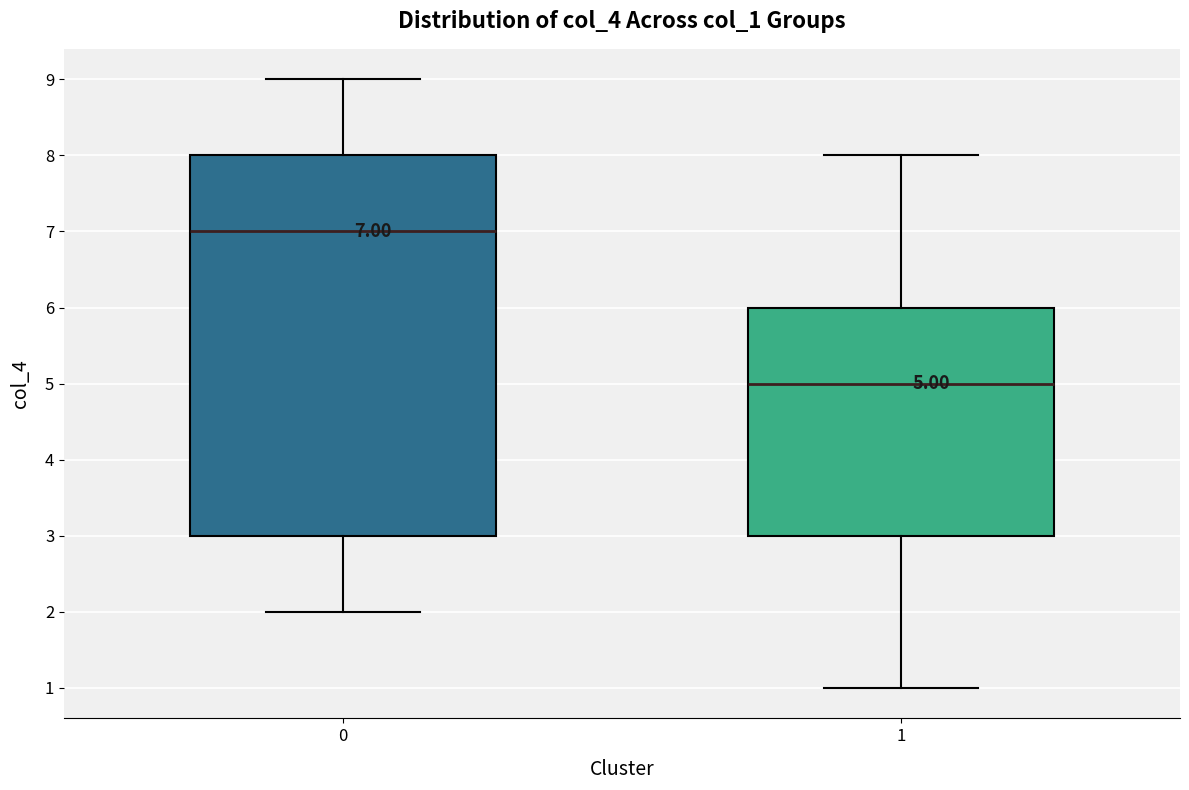

Which box's median line is the highest?

0